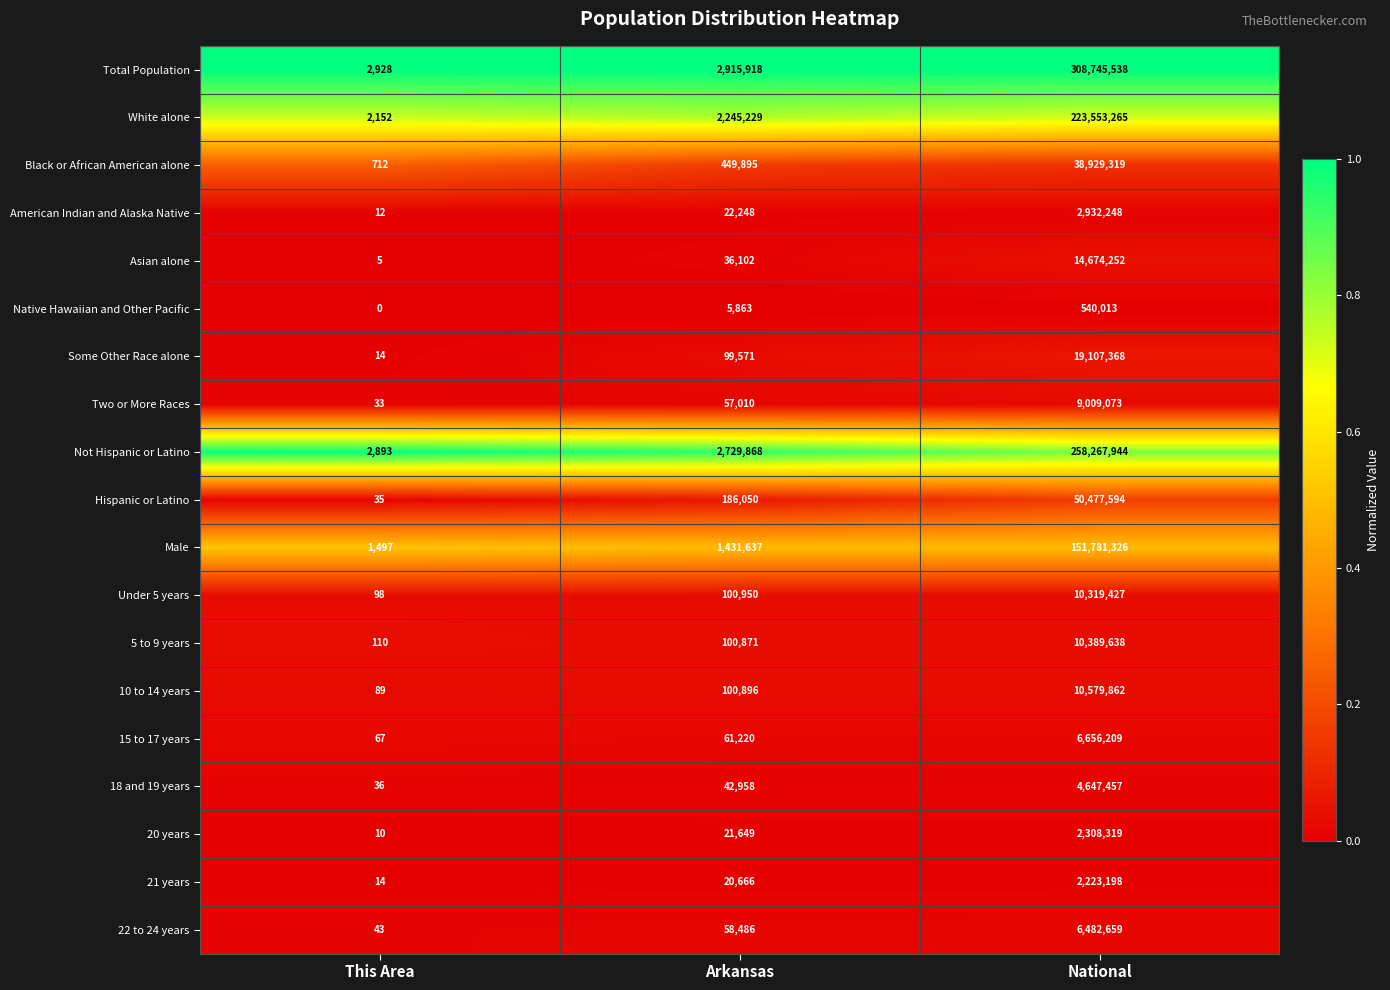

Which series changed the most between This Area and Arkansas?

Total Population